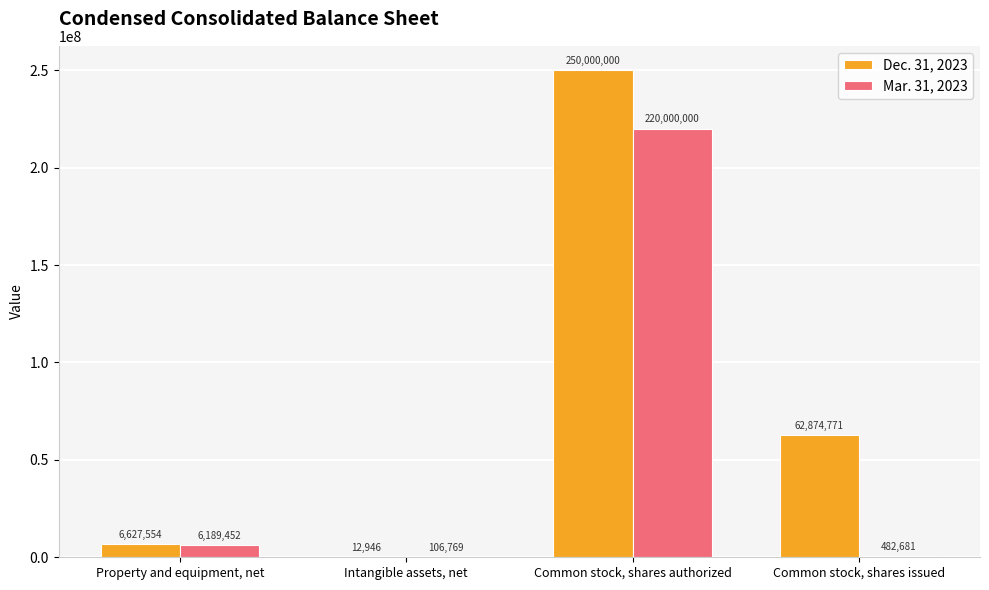

What are all the series names shown in the legend?

Dec. 31, 2023, Mar. 31, 2023